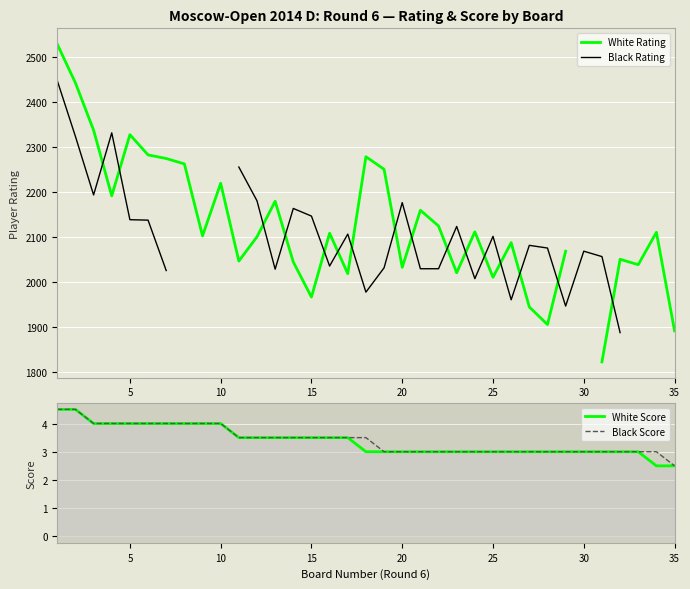

True or false: Black Score has more than 0 points higher than both neighbors.

False